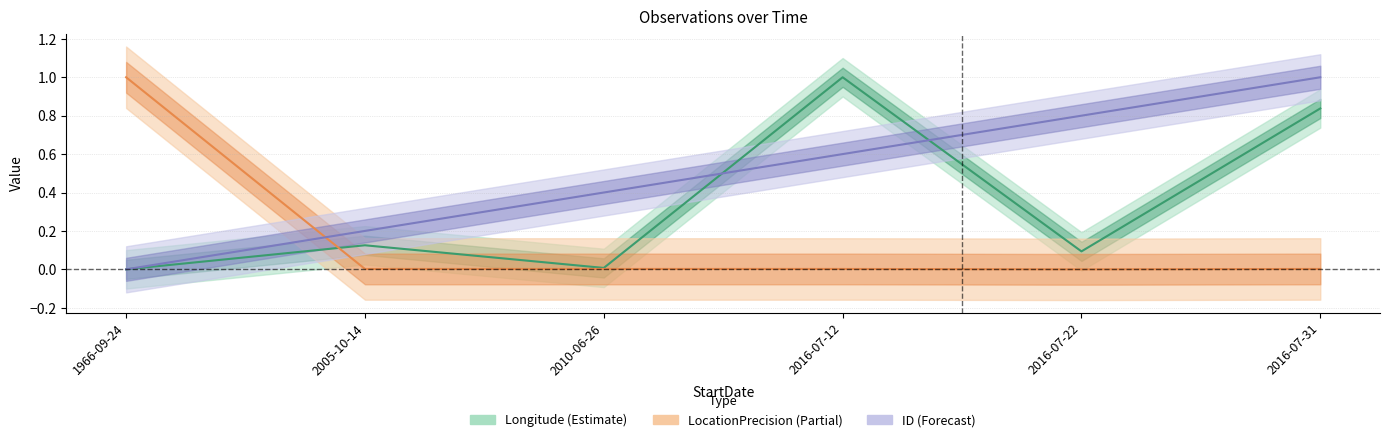

Is it true that LocationPrecision equals 0.0 at 2016-07-22?

True